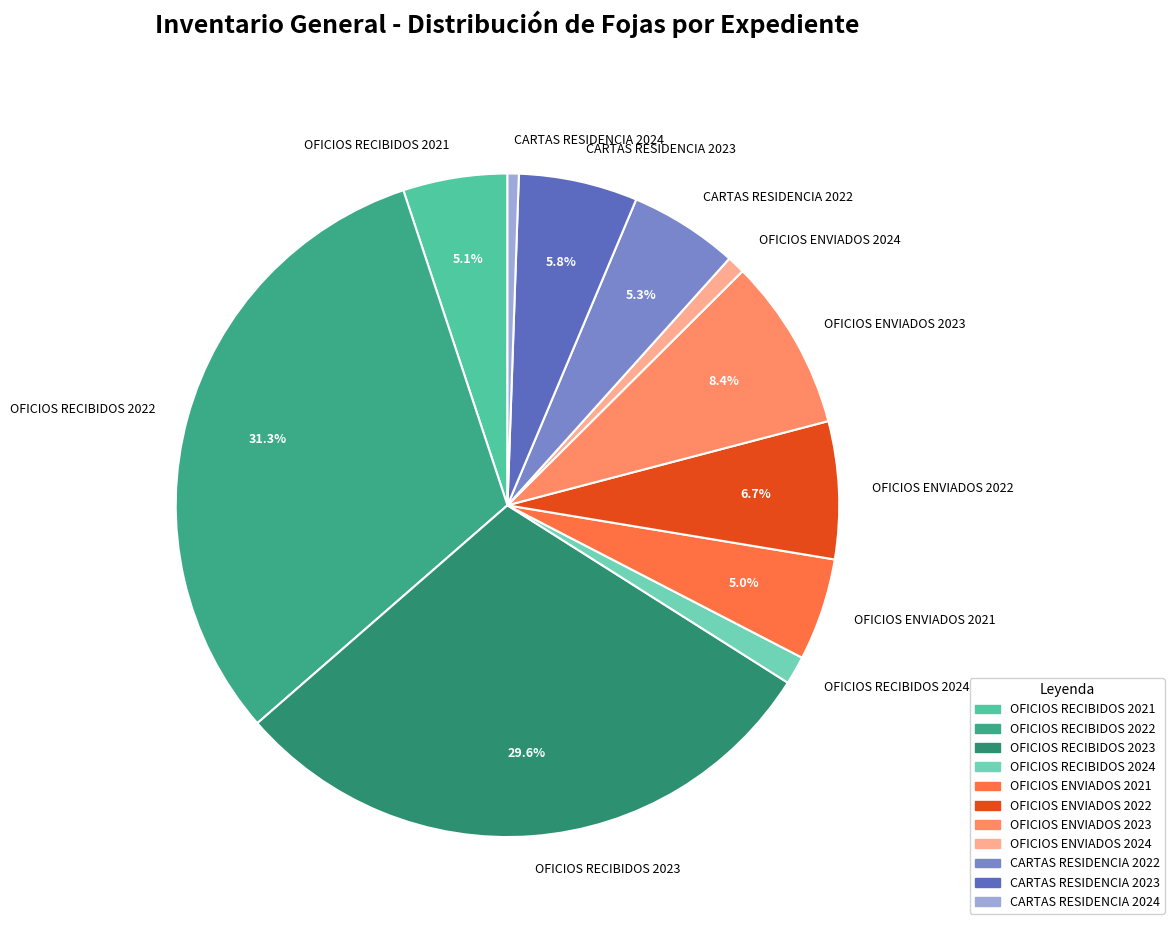

Approximately how many times larger is the value at OFICIOS RECIBIDOS 2024 compared to CARTAS RESIDENCIA 2024?

2.5